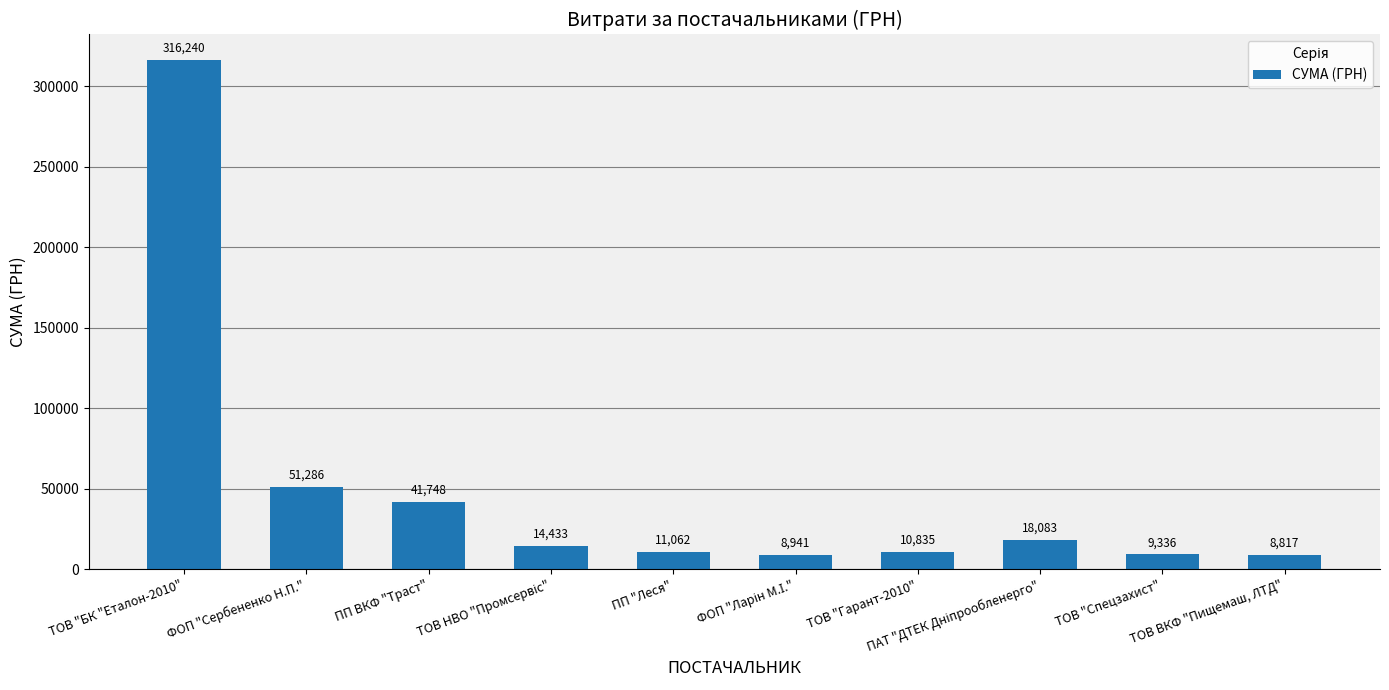

What is the maximum value shown in the chart?

316240.3